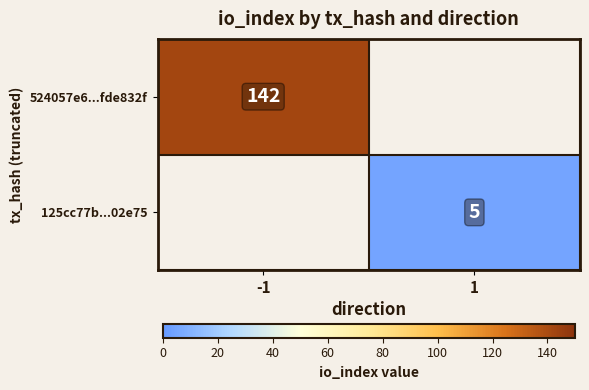

Is it true that 524057e6...fde832f equals 222.2 at -1?

False